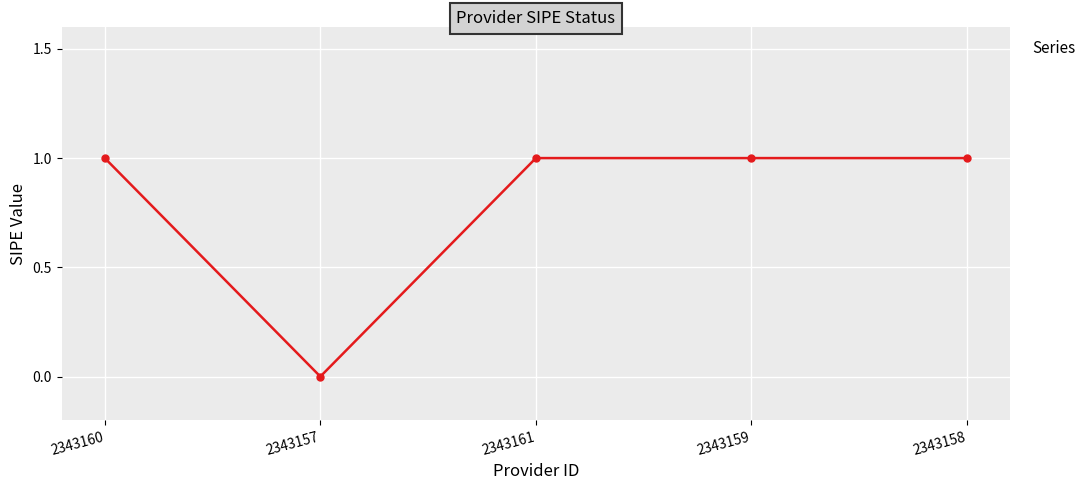

What is the ratio of the value at 2343161 to the value at 2343160?

1.0